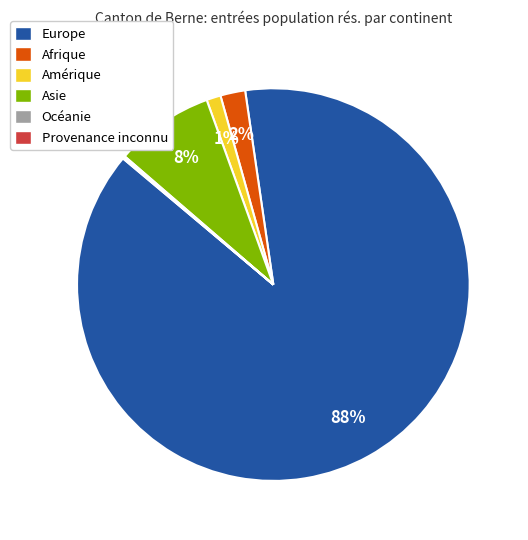

Which has a higher value, Asie or Afrique?

Asie